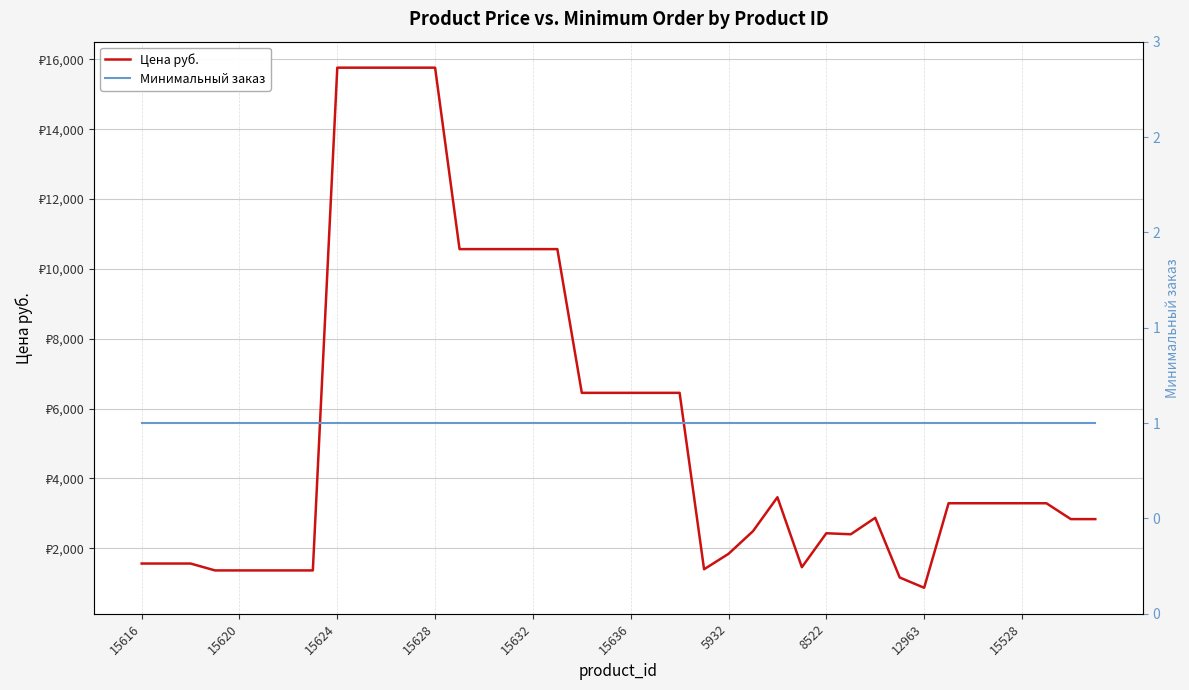

How many lines are shown in the chart?

2